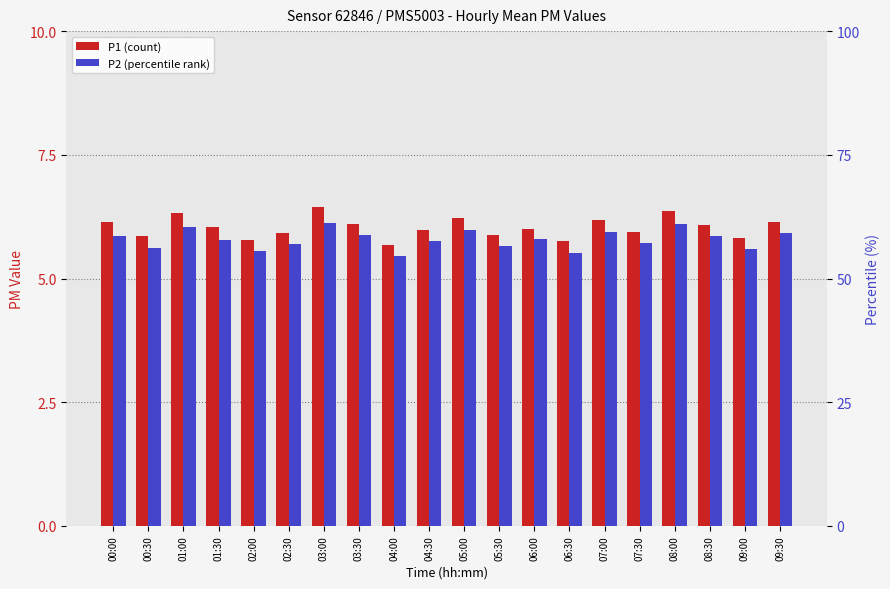

The value of P2 at 02:30 is 5.7. True or false?

True